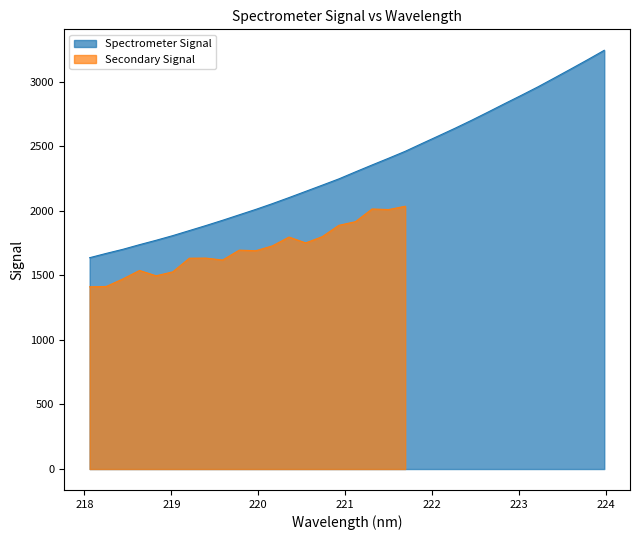

What position from the right is 220.7354?

18